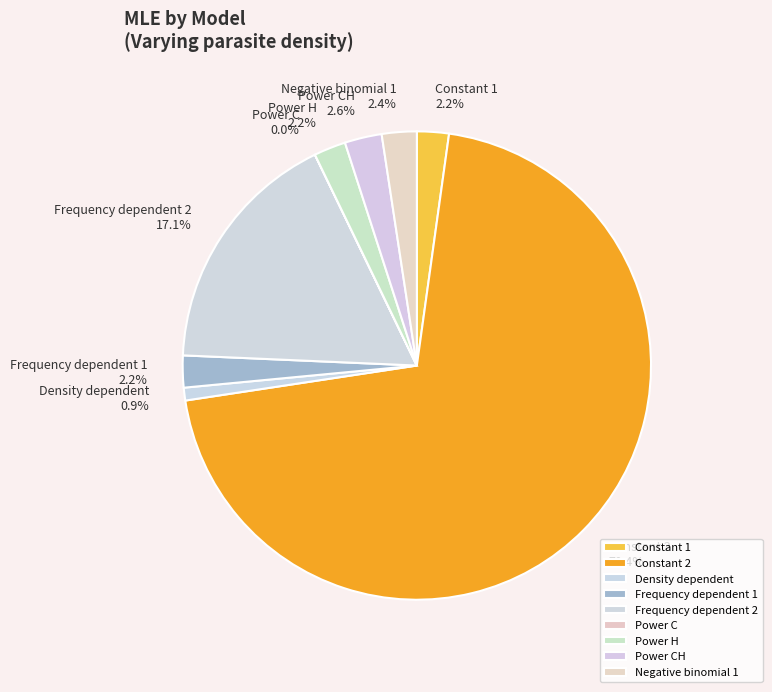

Combined, what portion of the pie is Constant 1 and Power H?

4.4%